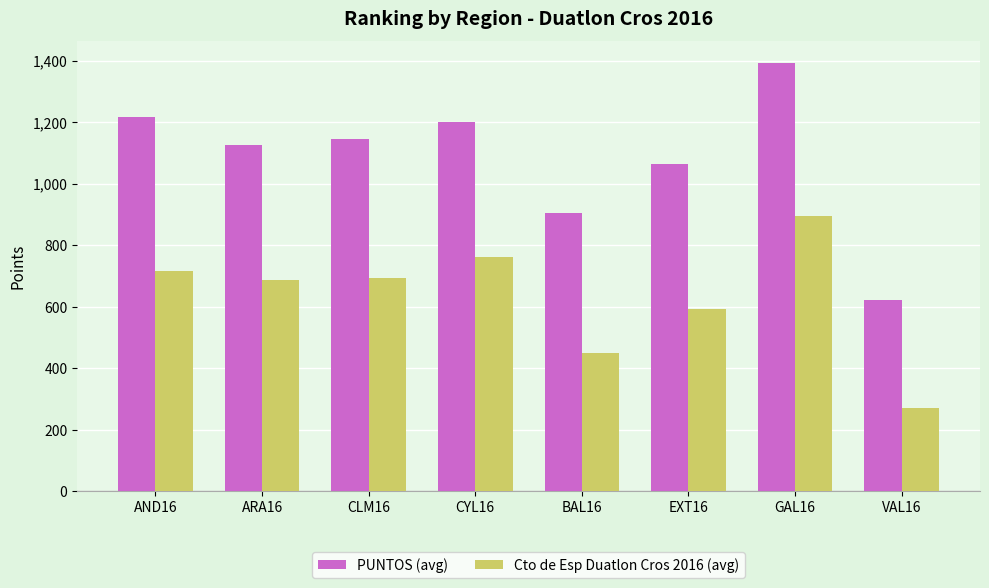

Where does the Cto de Esp Duatlon Cros 2016 (avg) series first go above 692?

AND16